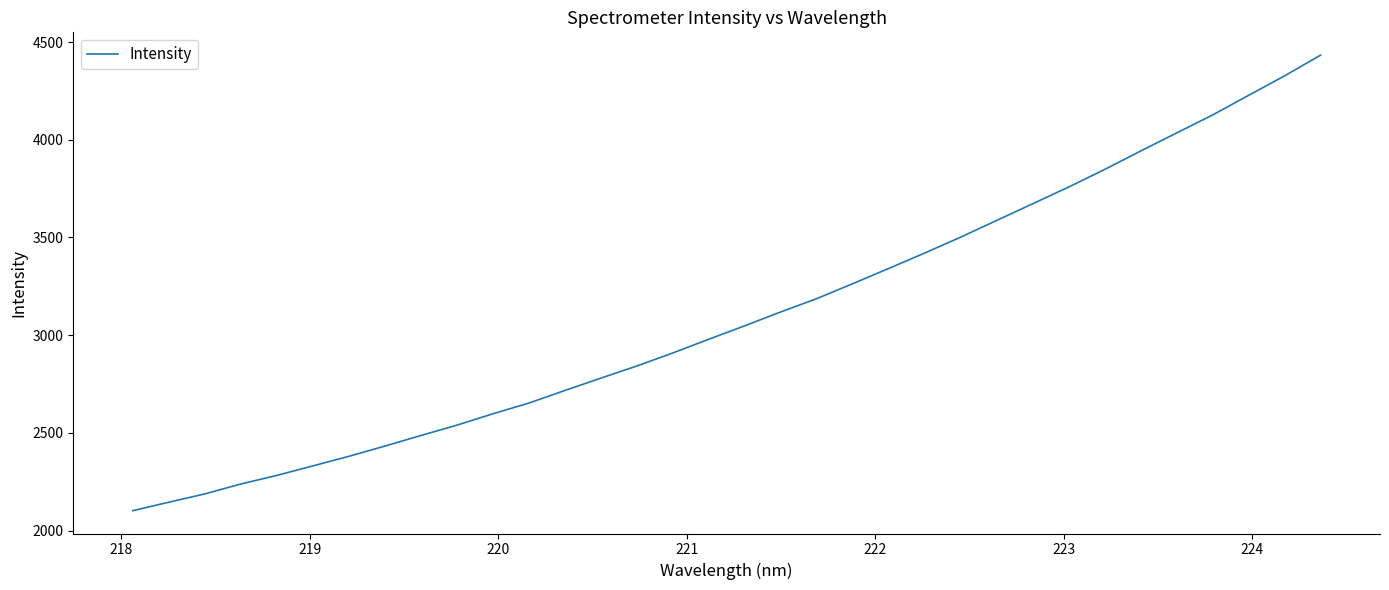

What is the smallest value displayed?

2101.9